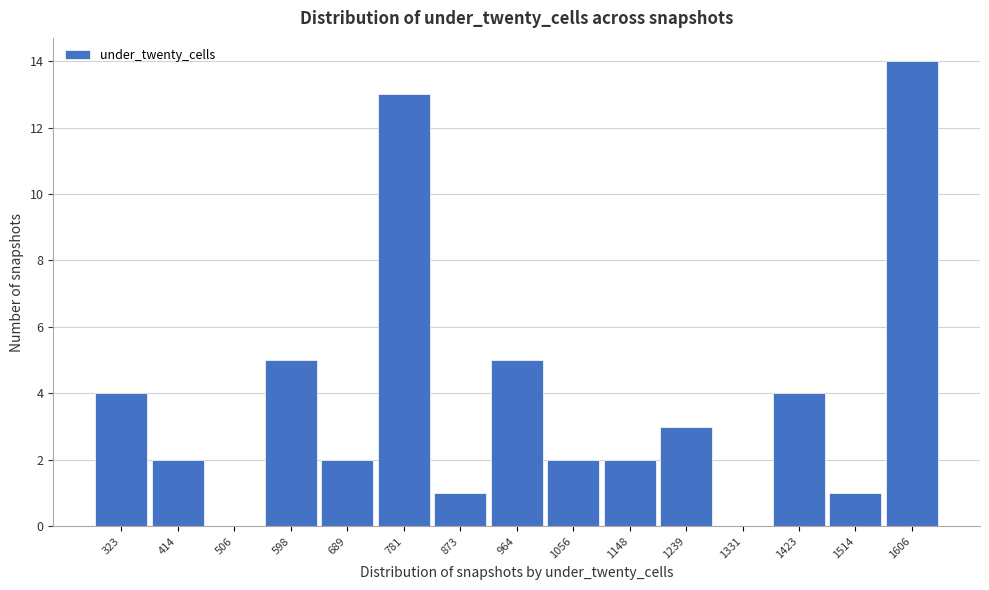

Reading left to right, list all the values displayed in this chart.

323=4	414=2	506=0	598=5	689=2	781=13	873=1	964=5	1056=2	1148=2	1239=3	1331=0	1423=4	1514=1	1606=14